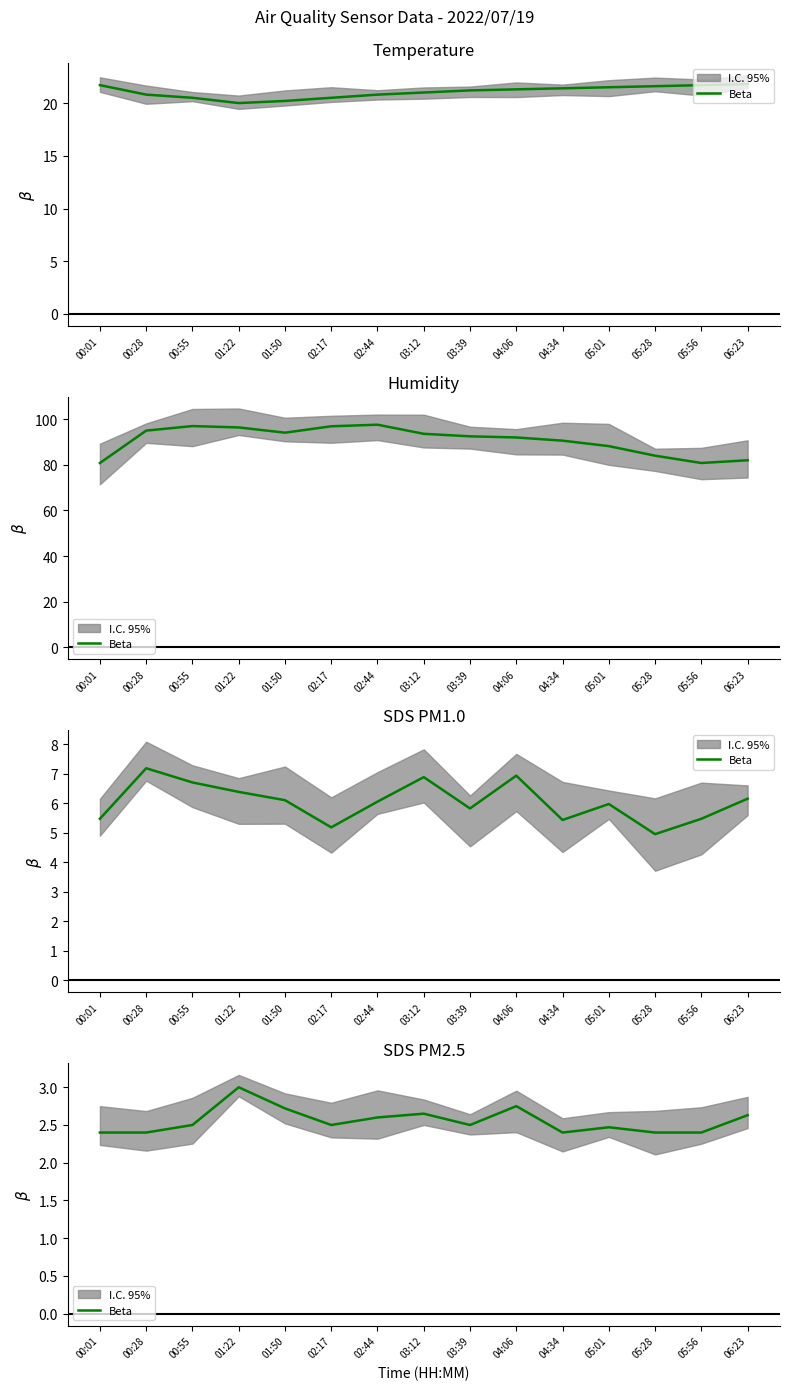

How many lines are shown in the chart?

1